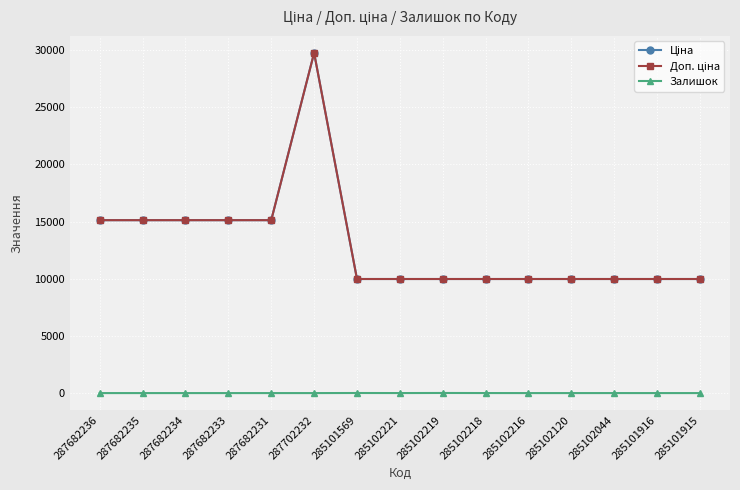

What is the spread (max minus min) of values at 287682234?

15120.0